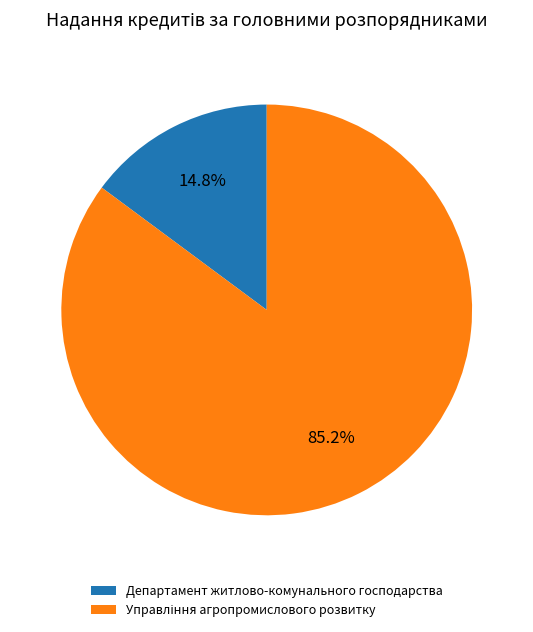

Which slice is the smallest?

Департамент житлово-комунального господарства